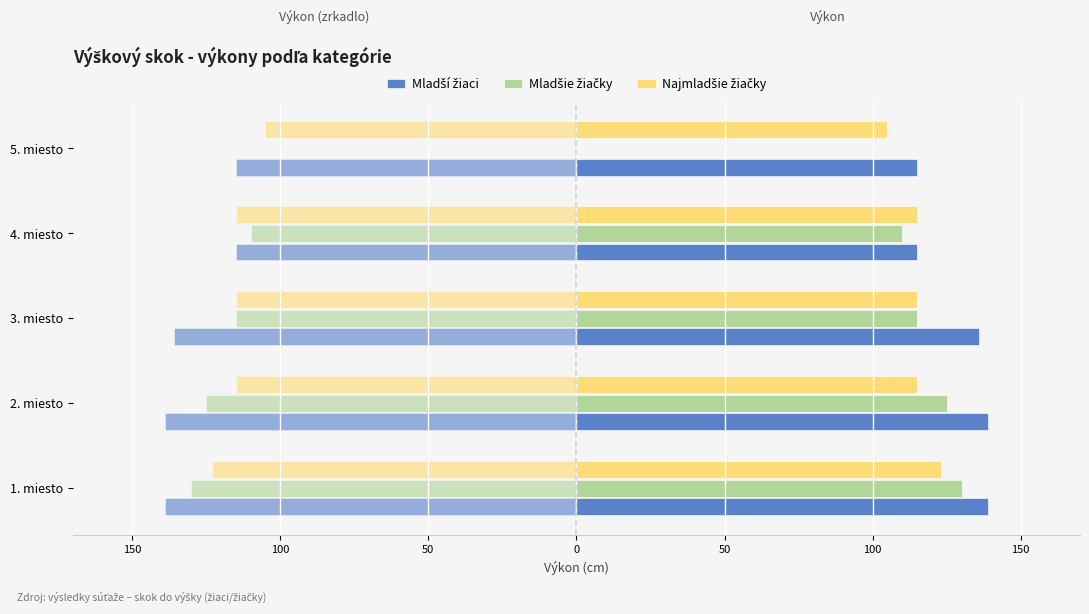

Is the value of Mladší žiaci at 50 greater than the value of Najmladšie žiačky at 150?

Yes